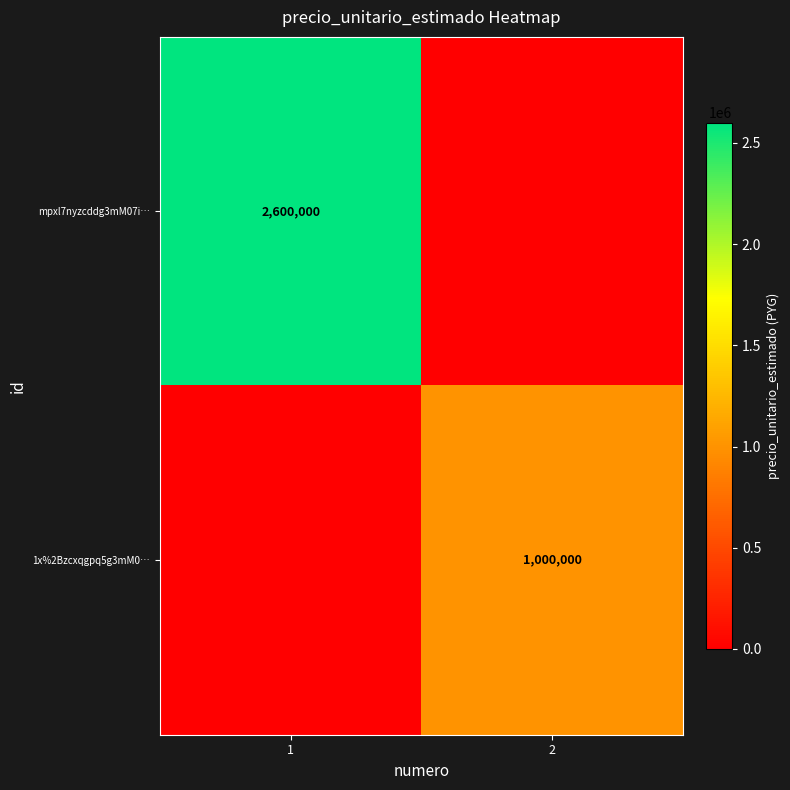

True or false: mpxl7nyzcddg3mM07i… has a value of 3564840 at 1.

False